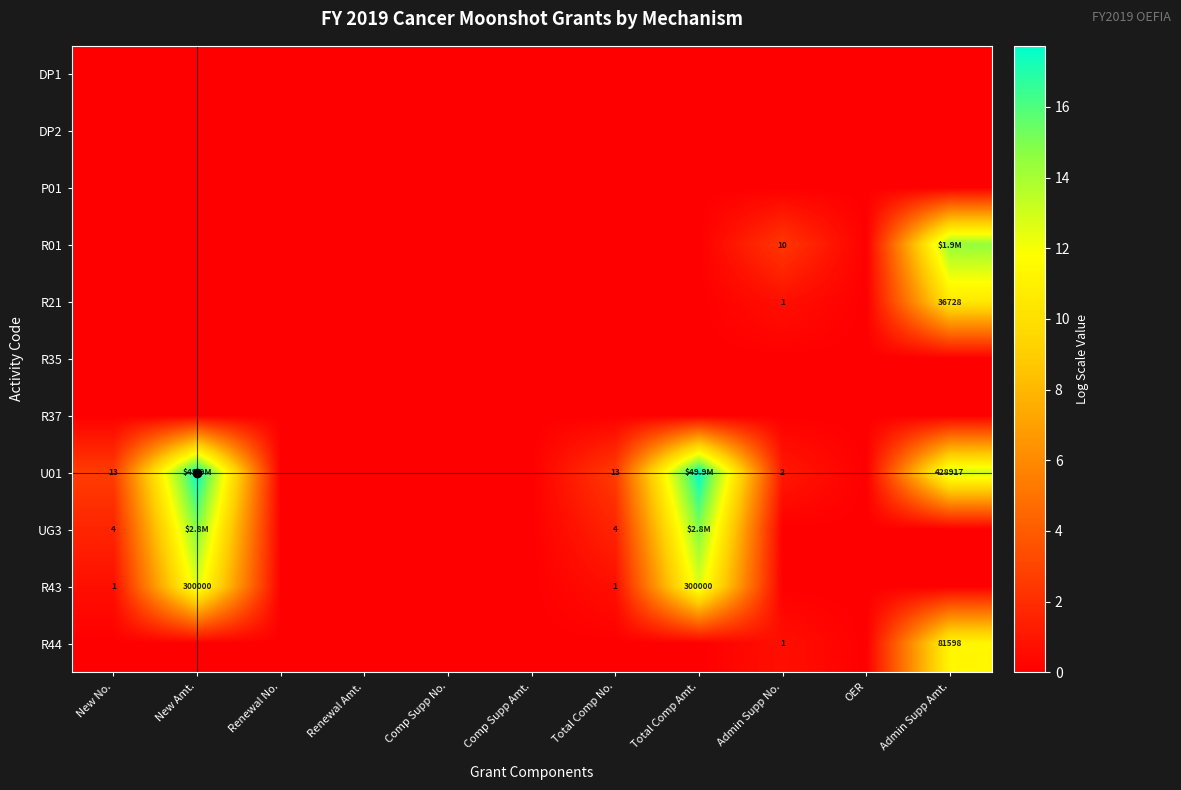

Is the value of DP2 at OER greater than the value of R43 at Total Comp Amt.?

No